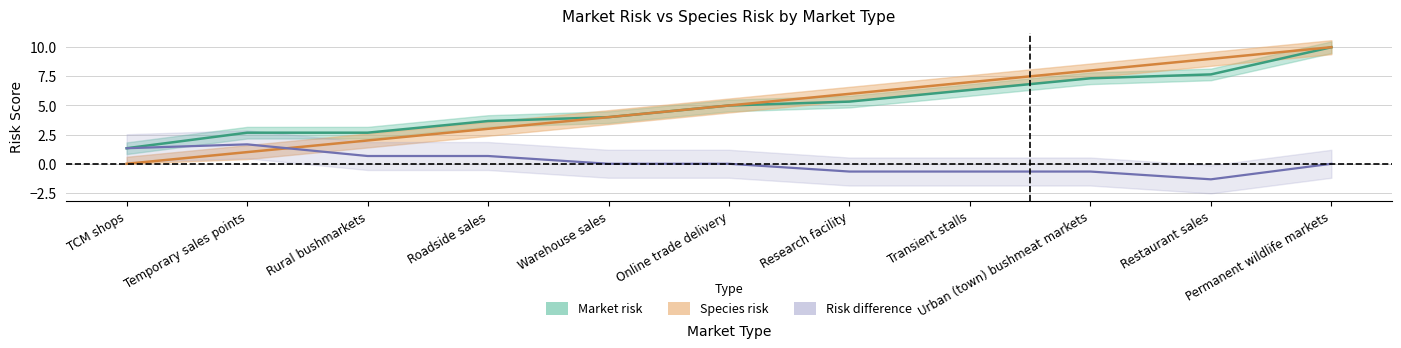

What is the label of the 7th point from the right?

Warehouse sales